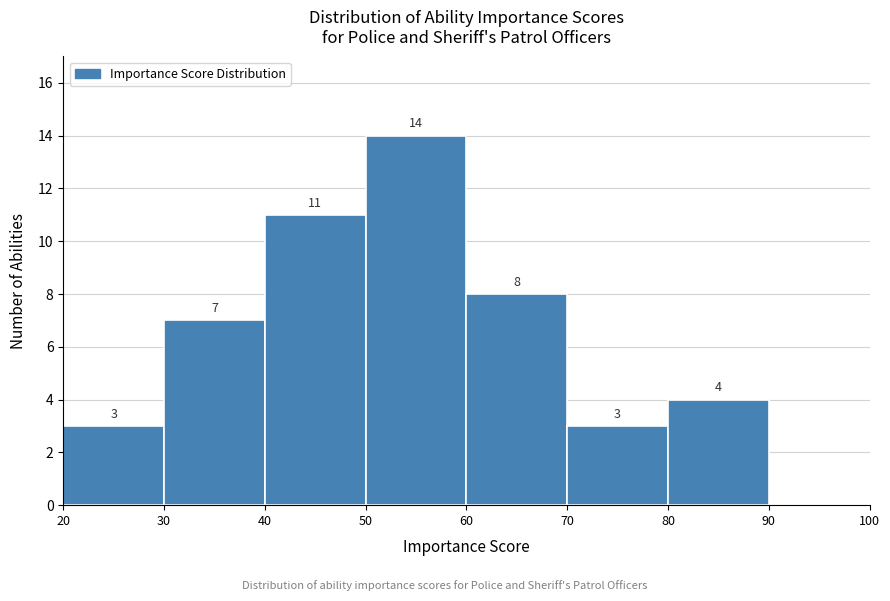

Over which range of the x-axis is the bar tallest?

50 to 60